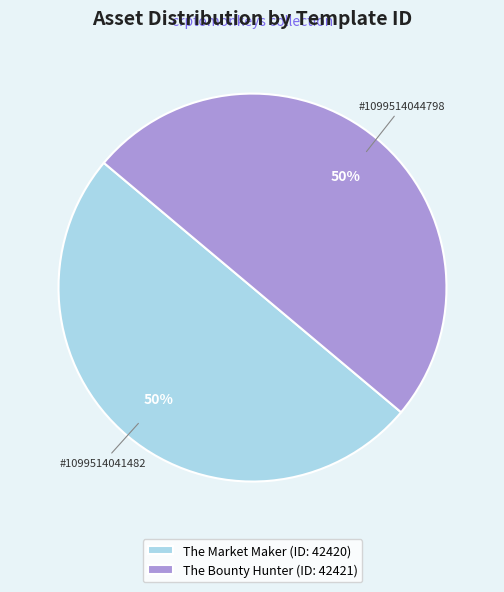

What percentage is the The Market Maker (ID: 42420) slice, to the nearest percent?

50%